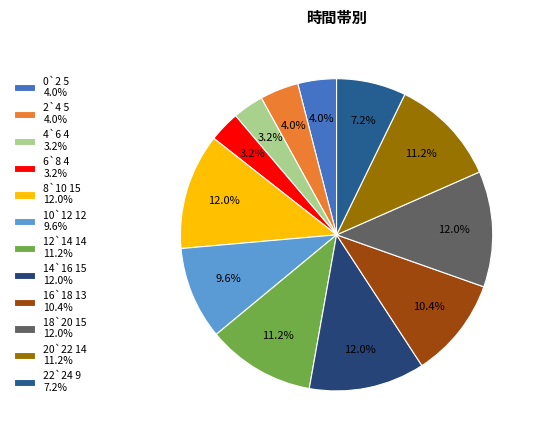

Combined, what portion of the pie is 0`2 and 4`6?

7.2%